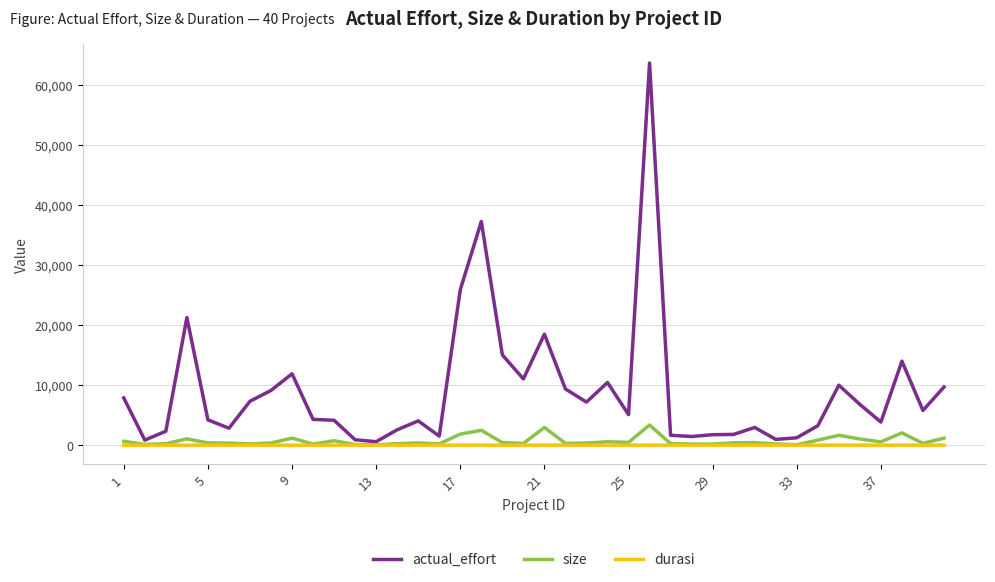

What is the difference between the maximum and minimum values in the size series?

3320